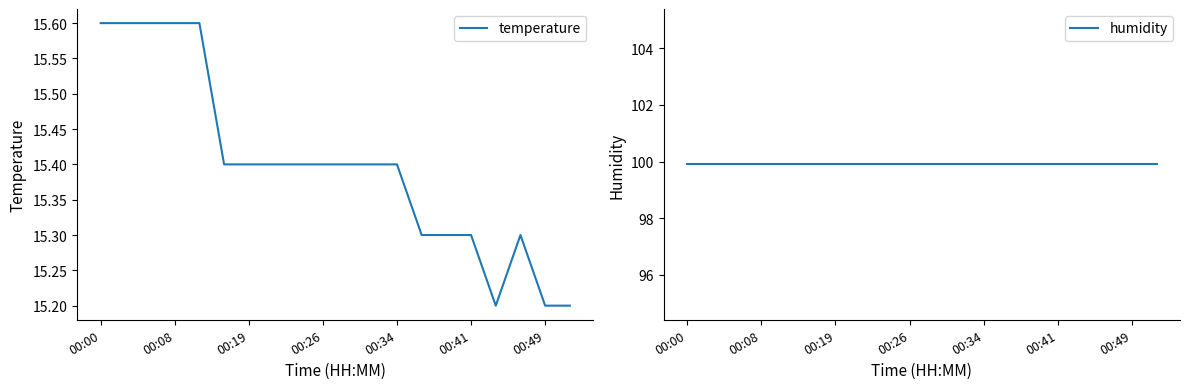

What is the total value across all series at 00:49?

115.1